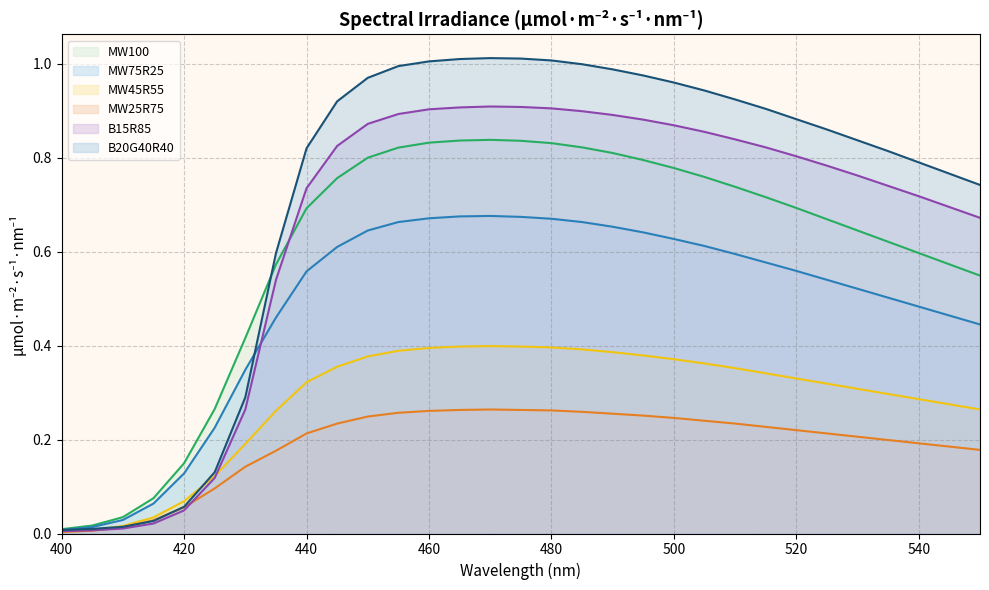

True or false: B15R85 has more than 0 points higher than both neighbors.

True